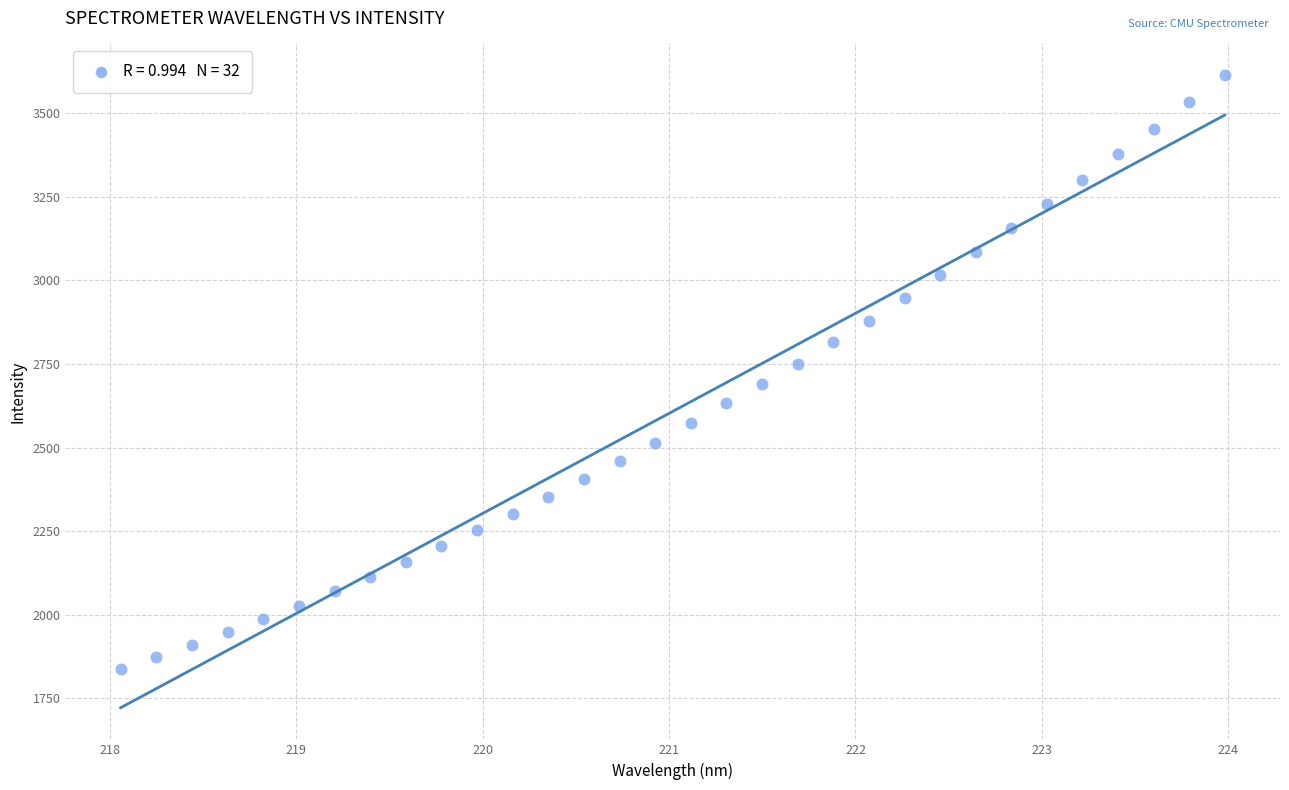

What is the range of Y values (max minus min)?

1775.3